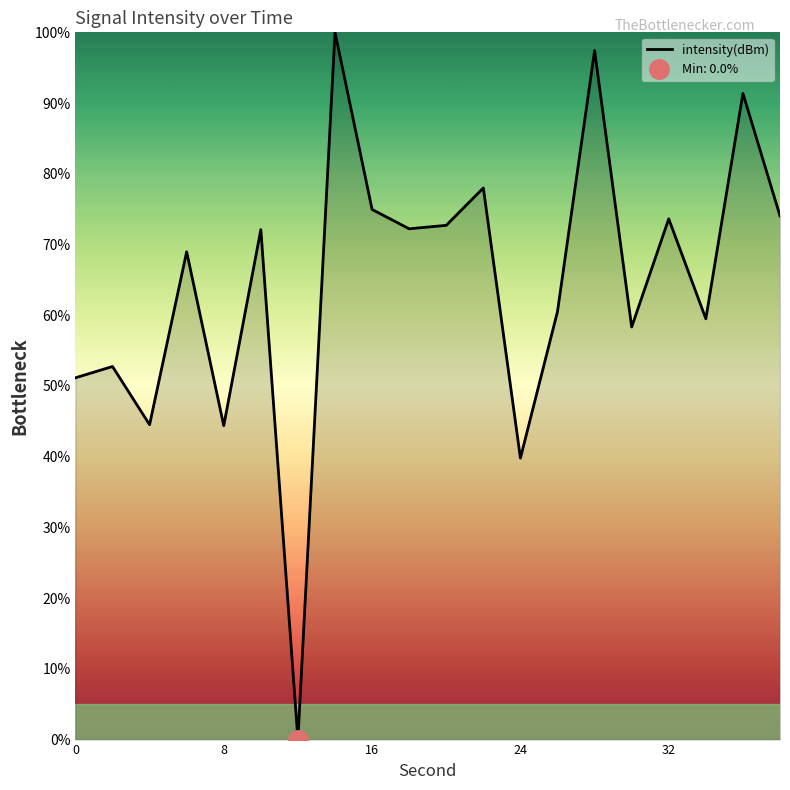

What is the sum of all values?

1286.4